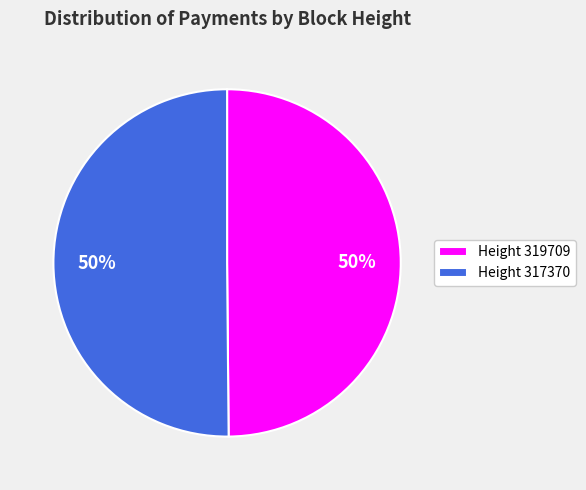

What is the ratio of the value at Height 317370 to the value at Height 319709?

1.0